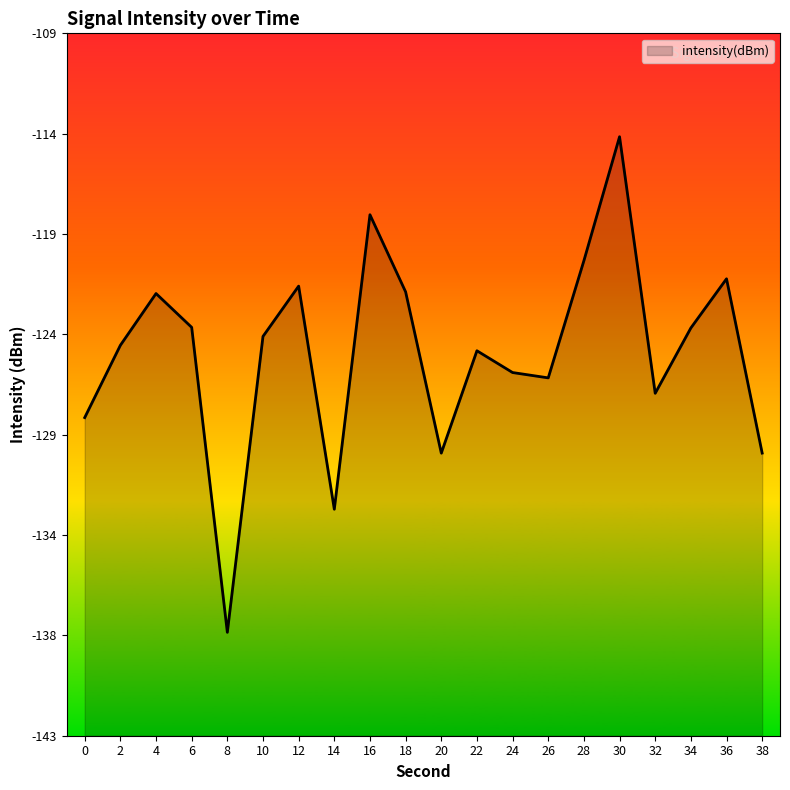

What is the difference between the maximum and minimum values?

24.0